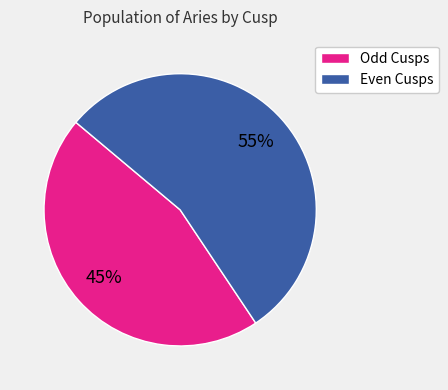

Is there any slice that represents more than half of the pie?

Yes